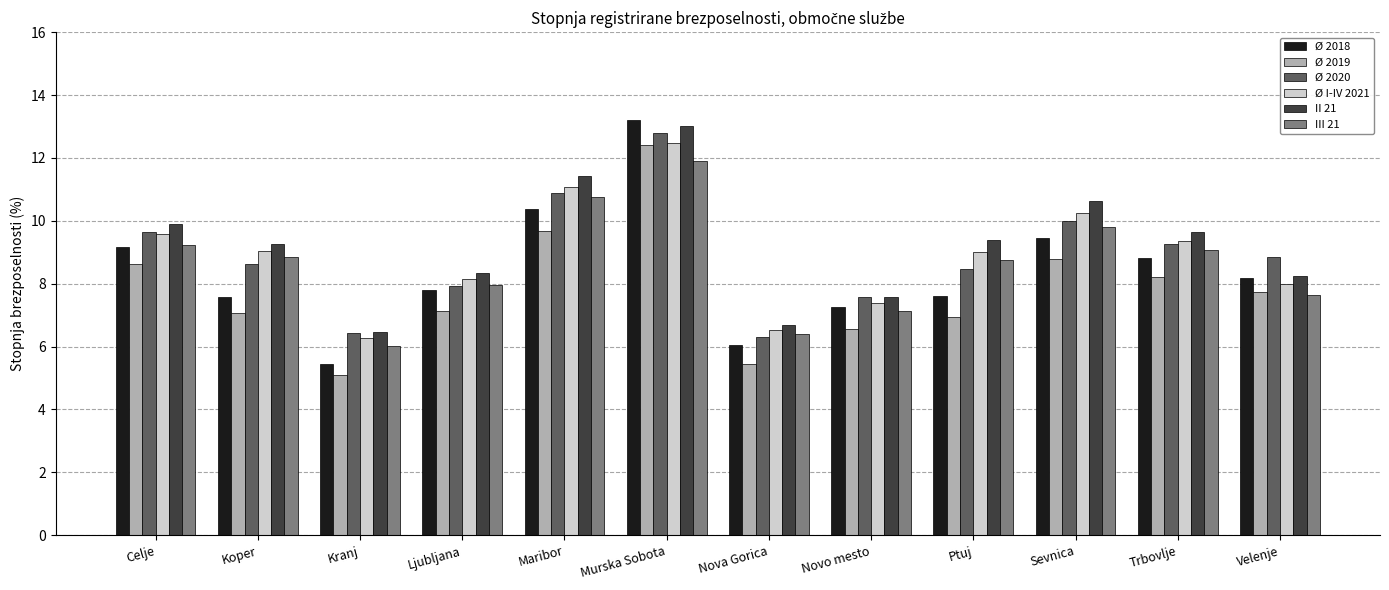

What are all the series names shown in the legend?

Ø 2018, Ø 2019, Ø 2020, Ø I-IV 2021, II 21, III 21